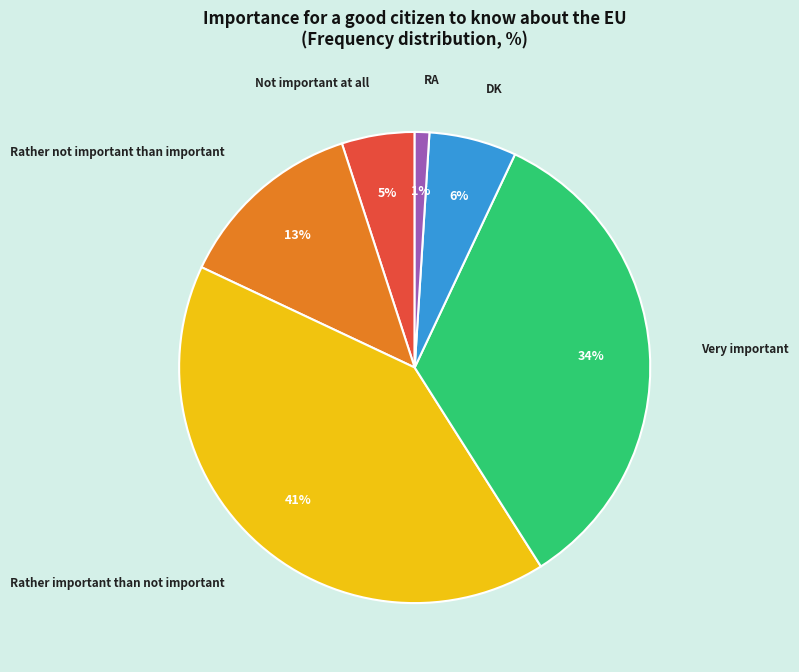

What percentage is the Not important at all slice, to the nearest percent?

5%